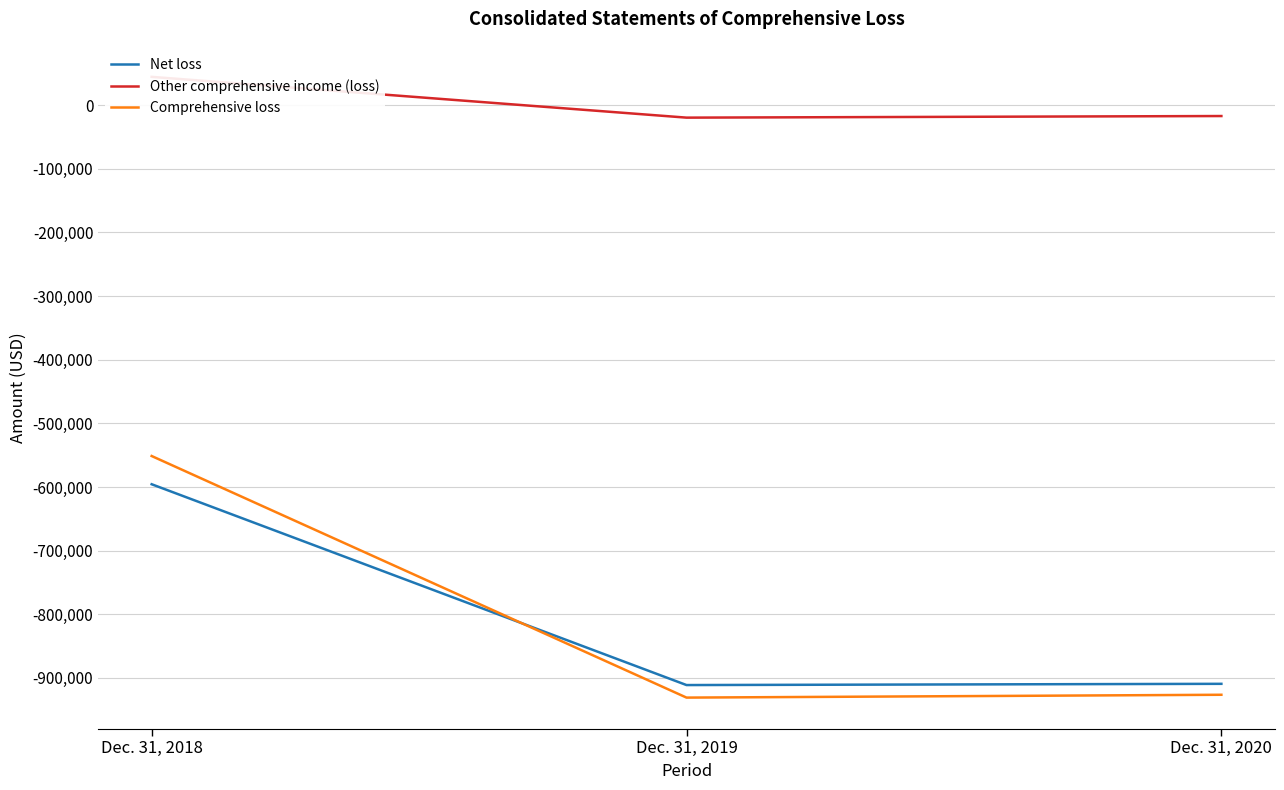

How many lines are shown in the chart?

3